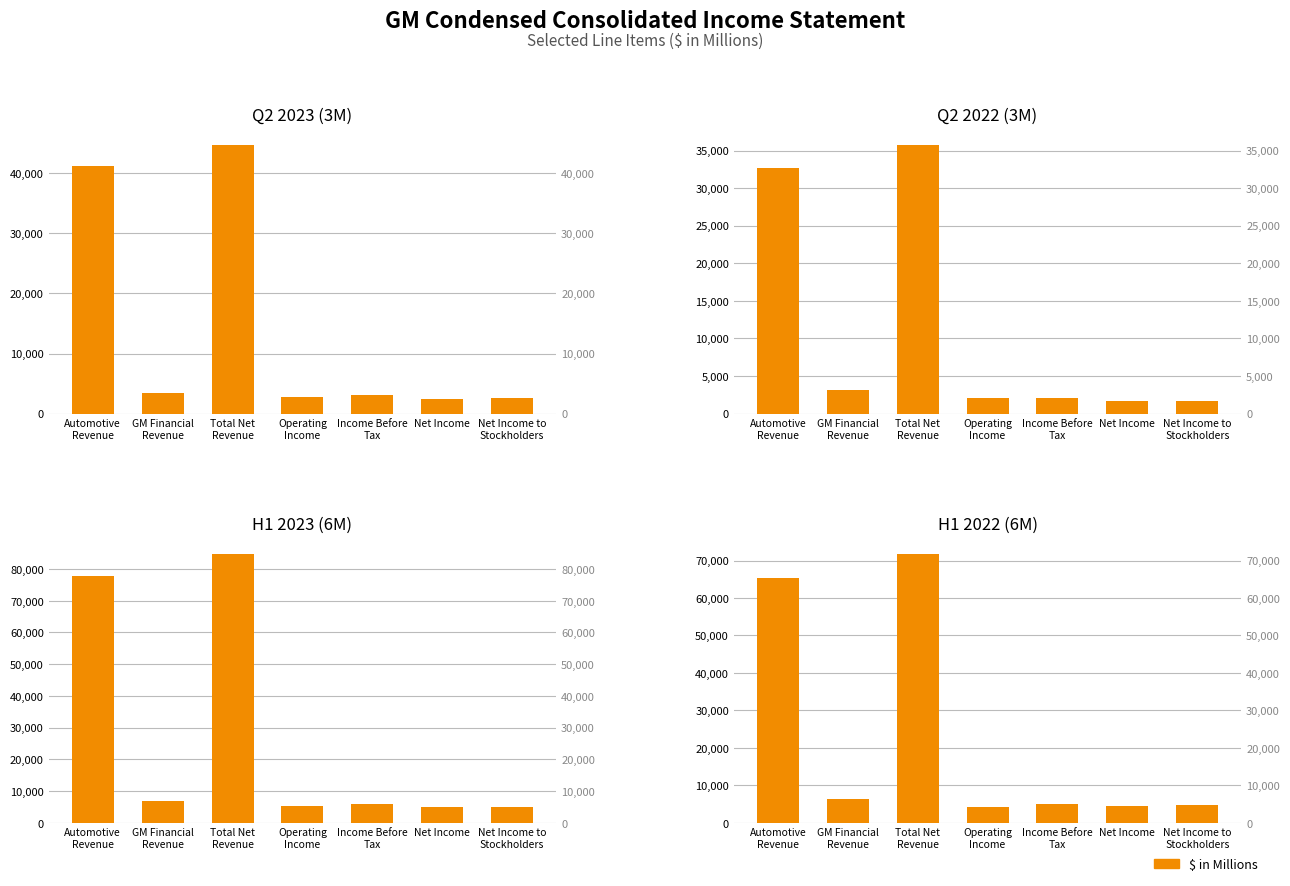

What are all the series names shown in the legend?

Q2 2023 (3M), Q2 2022 (3M), H1 2023 (6M), H1 2022 (6M)